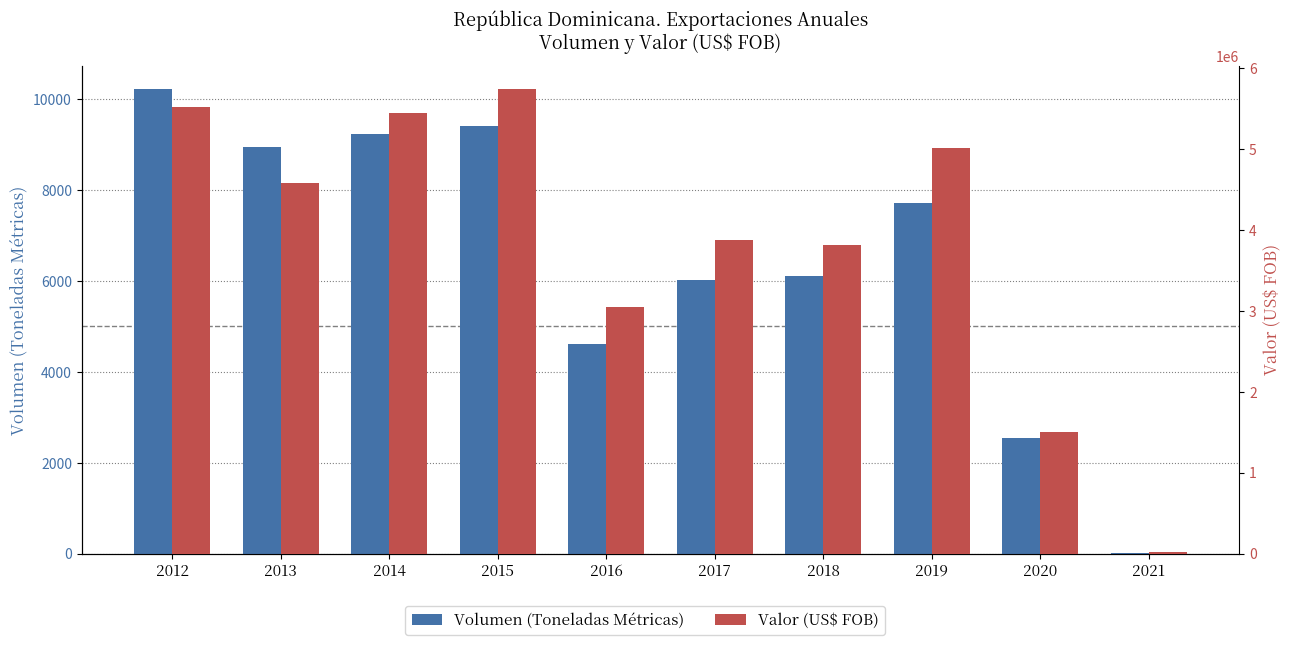

What is the maximum value shown in the chart?

5745352.1